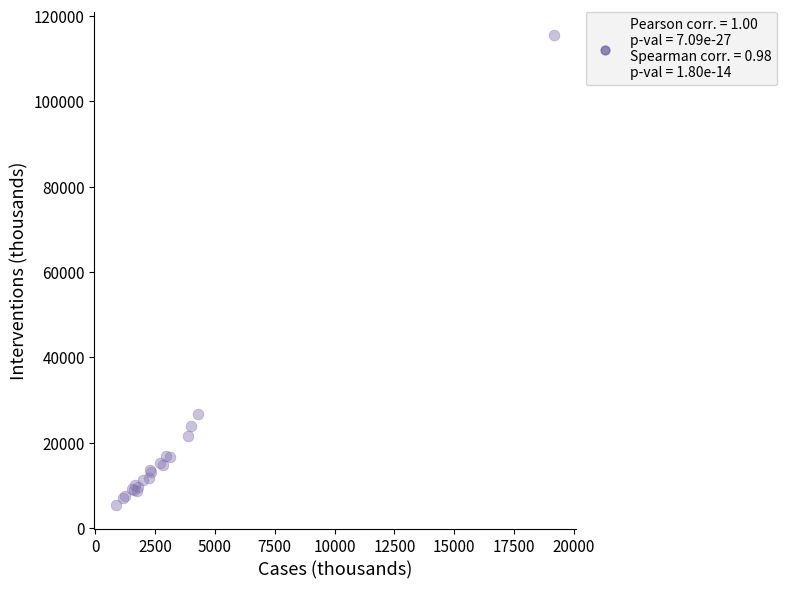

What Y value in the scatter plot is closest to 60443?

26763.9